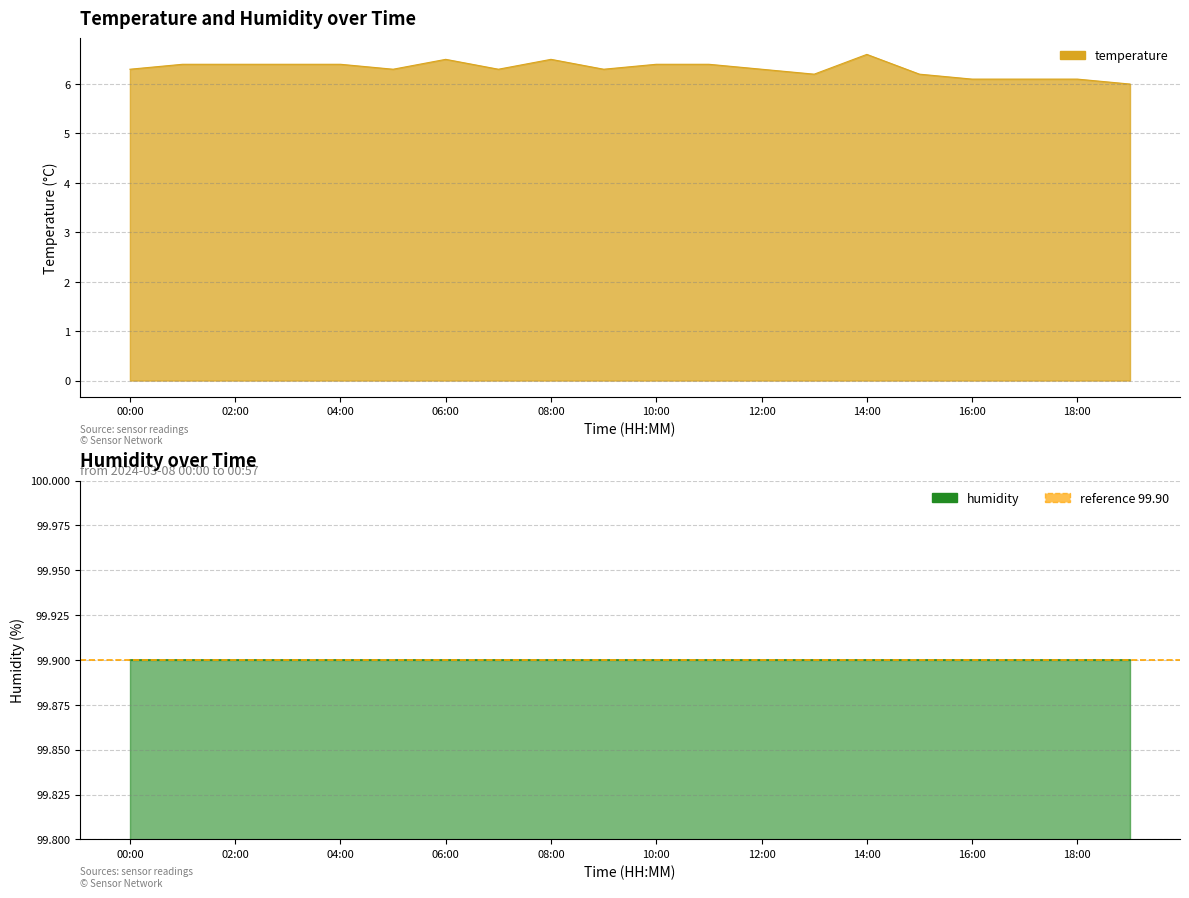

True or false: the data shows 4.2 at 14:00.

False